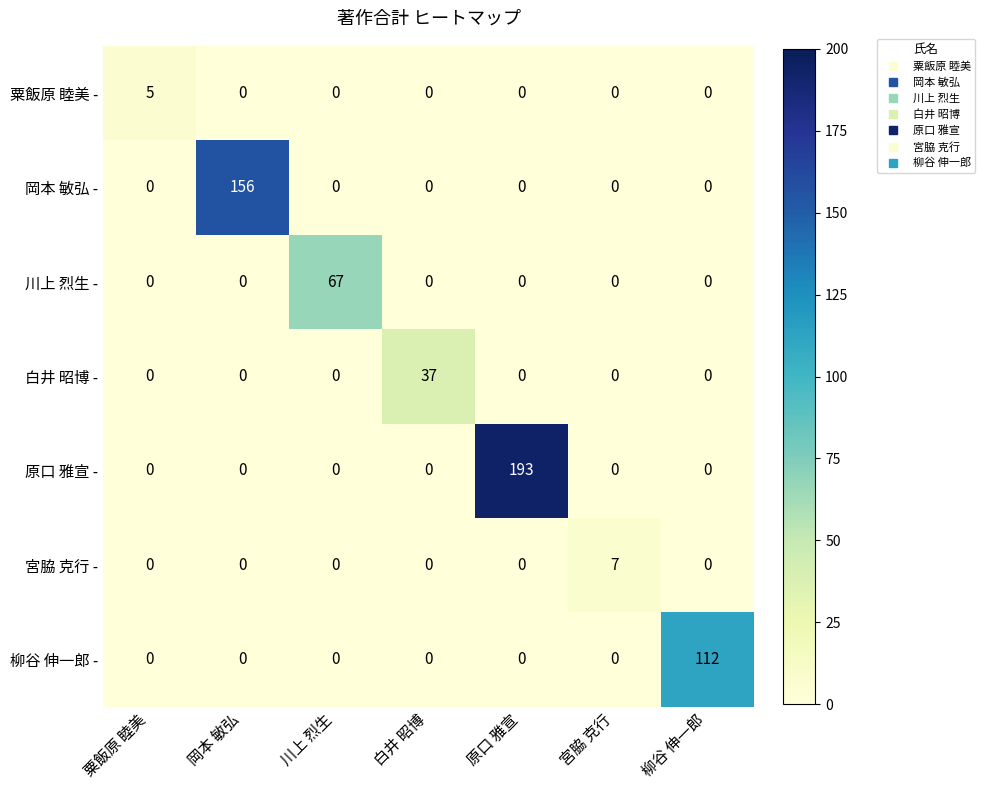

What is the spread (max minus min) of values at 川上 烈生?

67